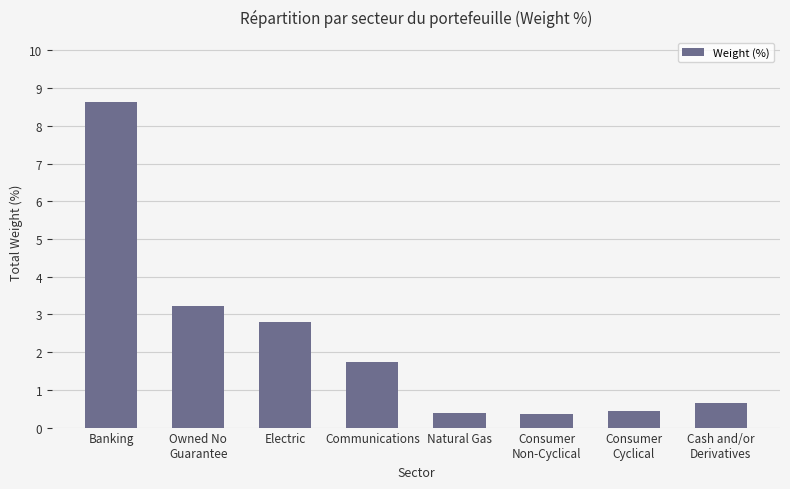

What is the maximum value shown in the chart?

8.6